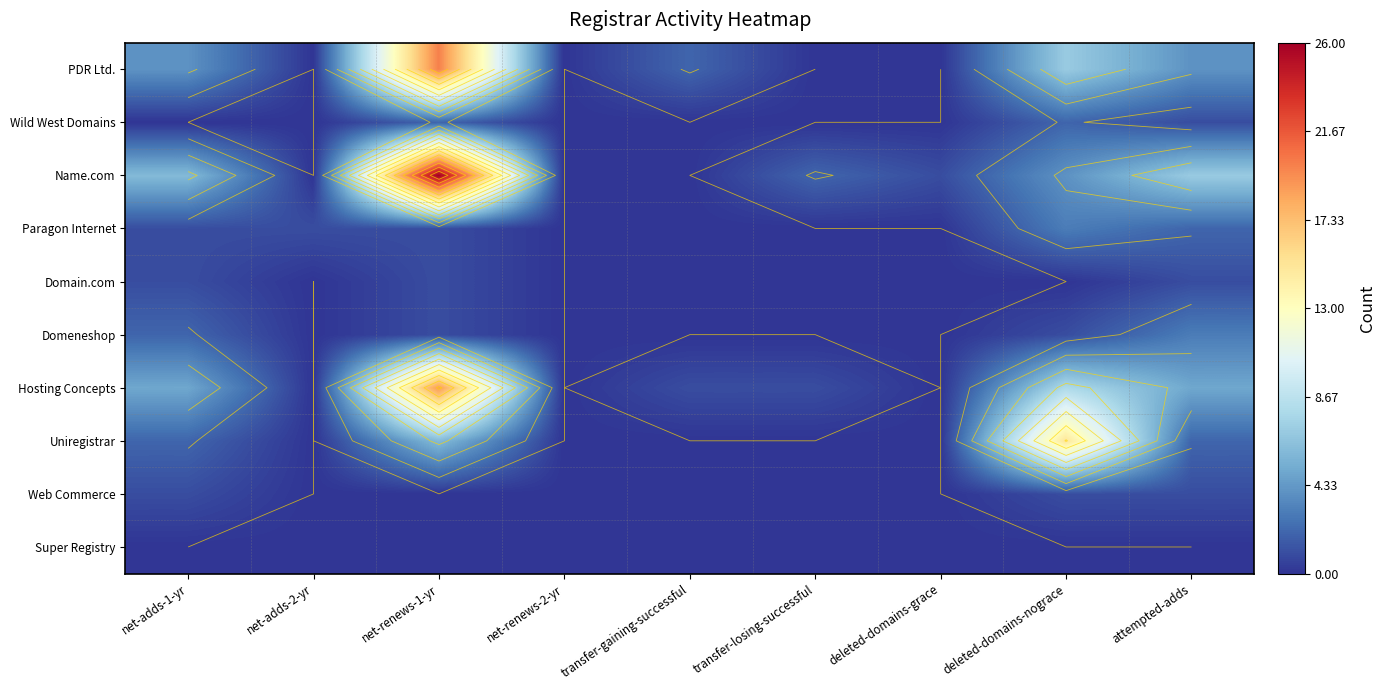

True or false: Domain.com has a value of 0 at deleted-domains-grace.

False